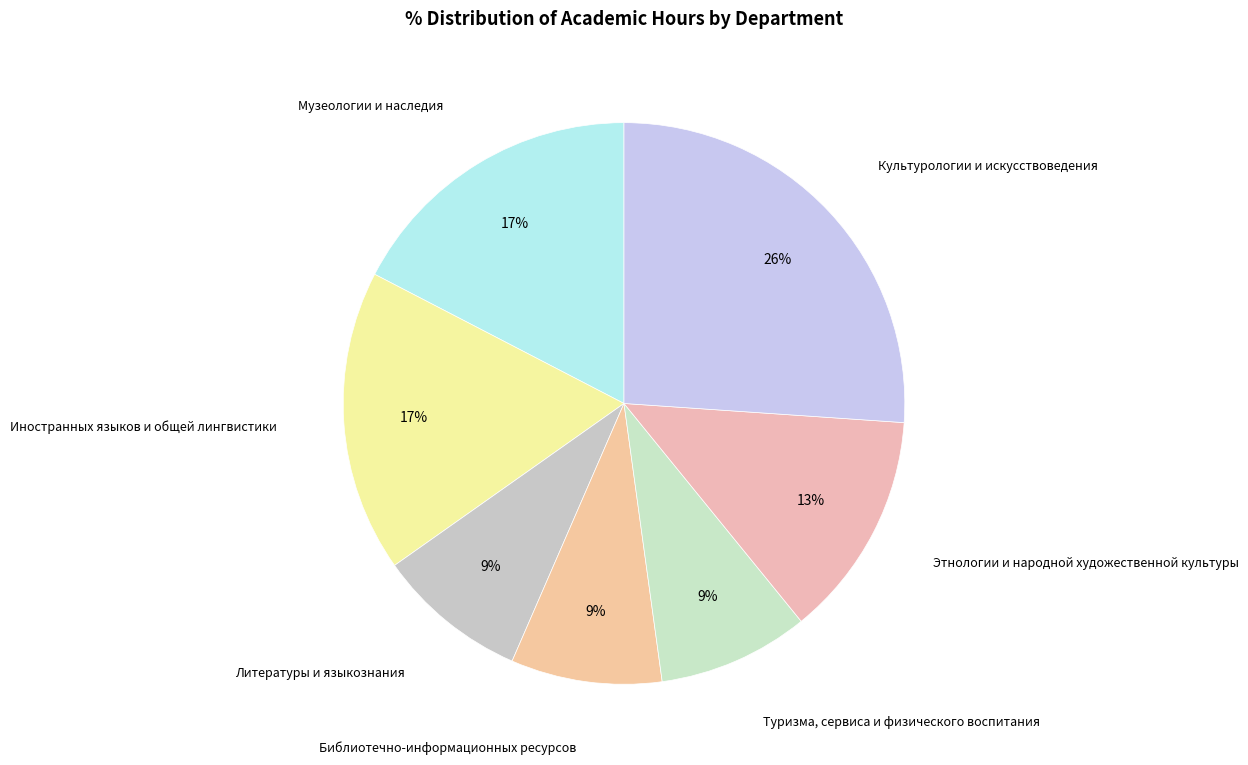

How many segments does this pie chart have?

7